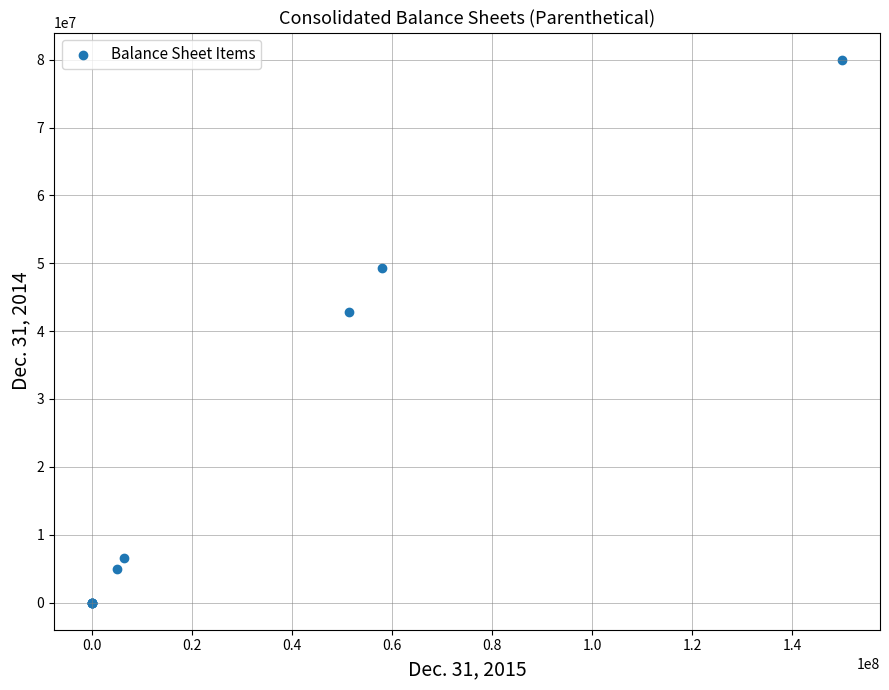

What Y value in the scatter plot is closest to 40000000?

42748000.0